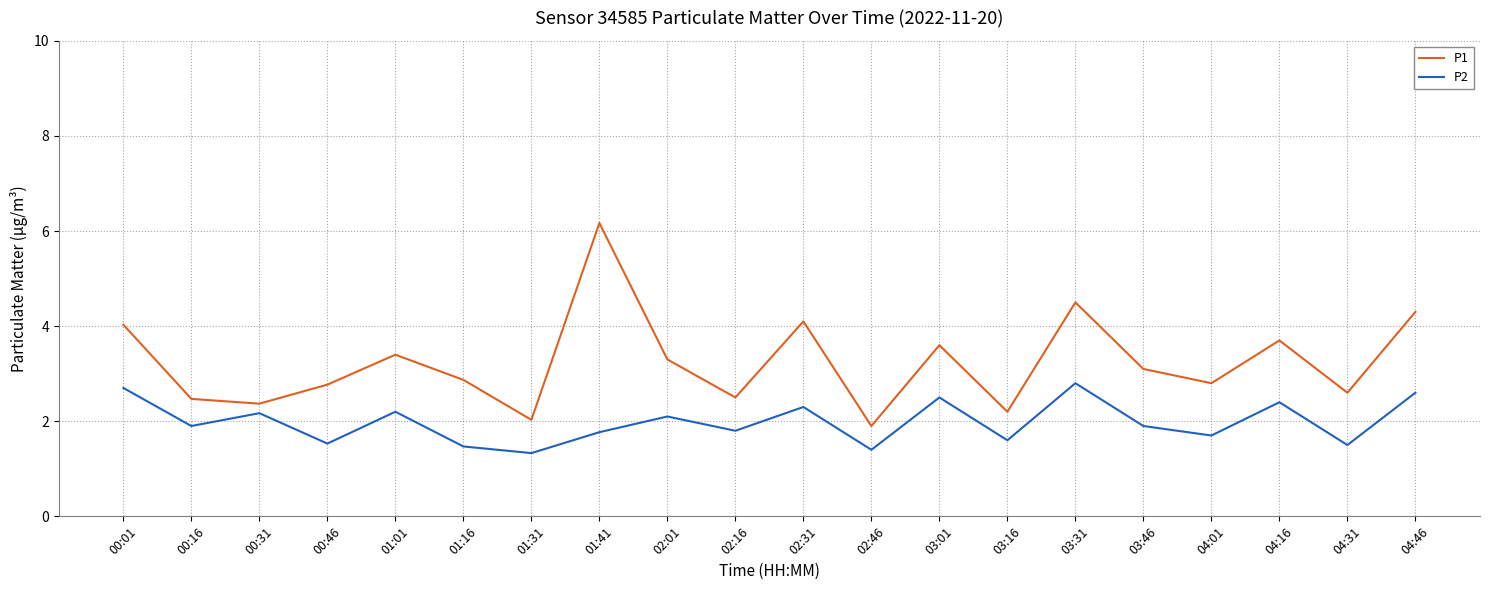

At which category does P2 reach its first local peak?

00:31